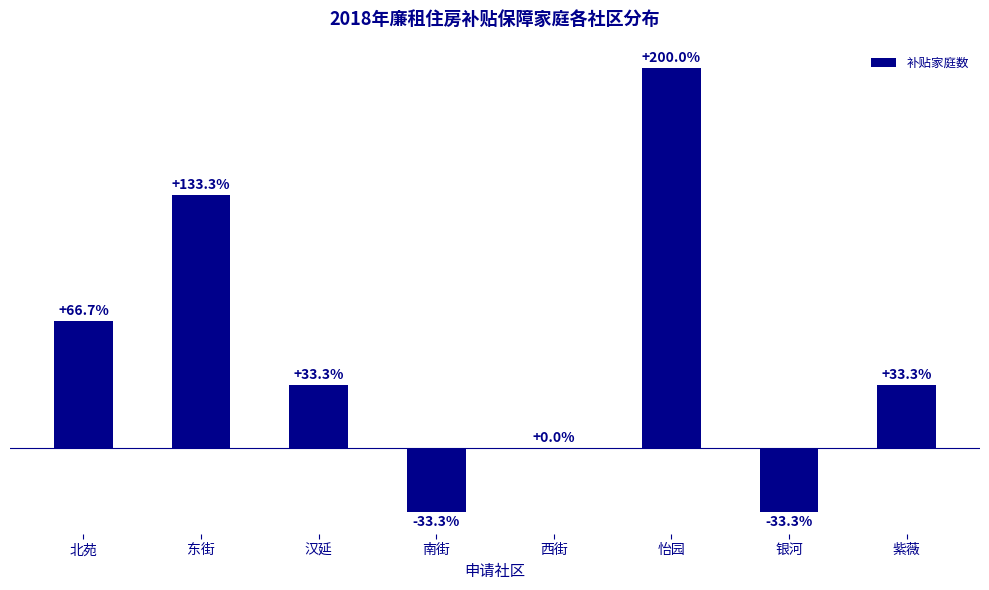

Are the bars horizontal?

No